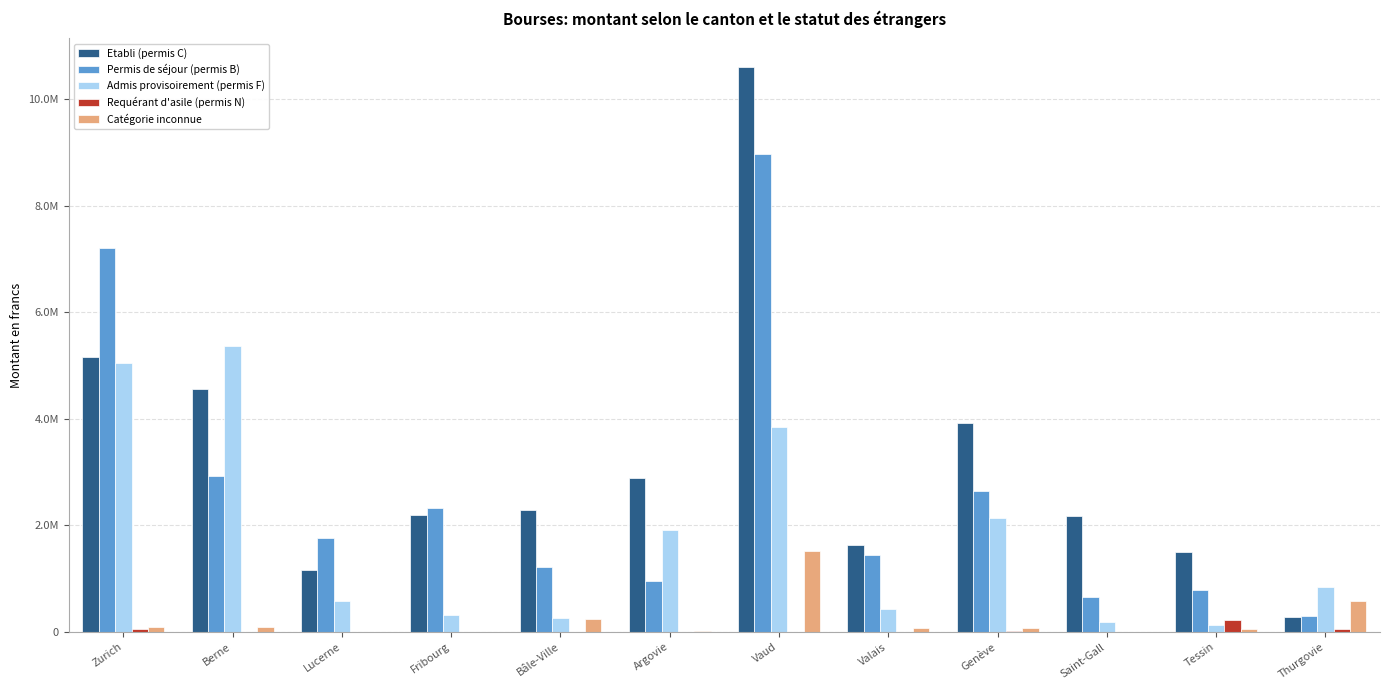

Where does the Permis de séjour (permis B) series first go above 1754700?

Zurich